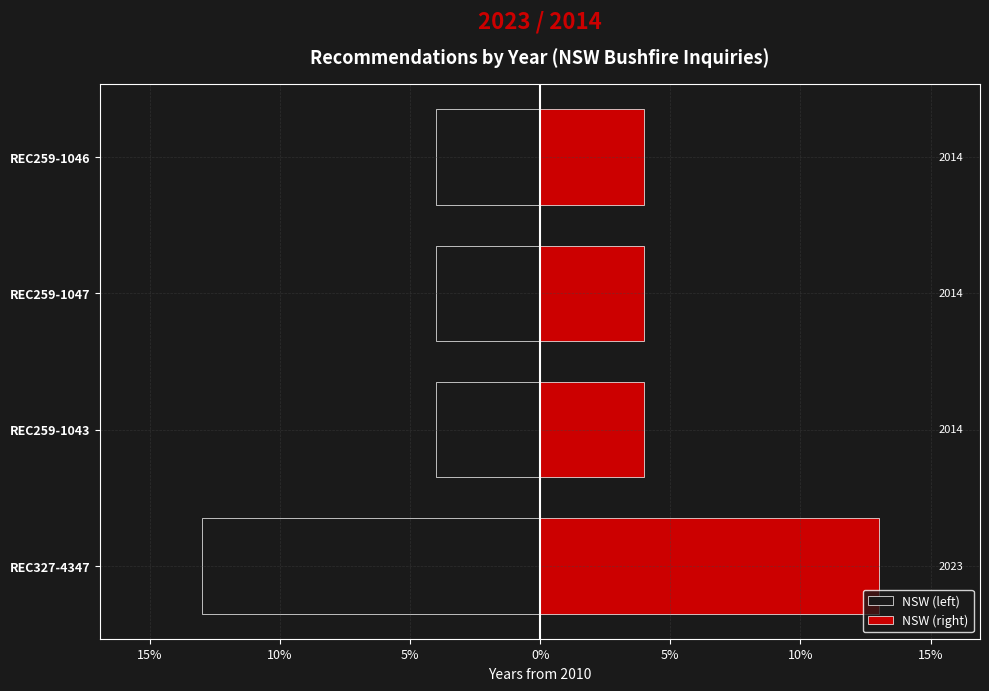

Count the NSW (right) values in the range 4 to 13.

4